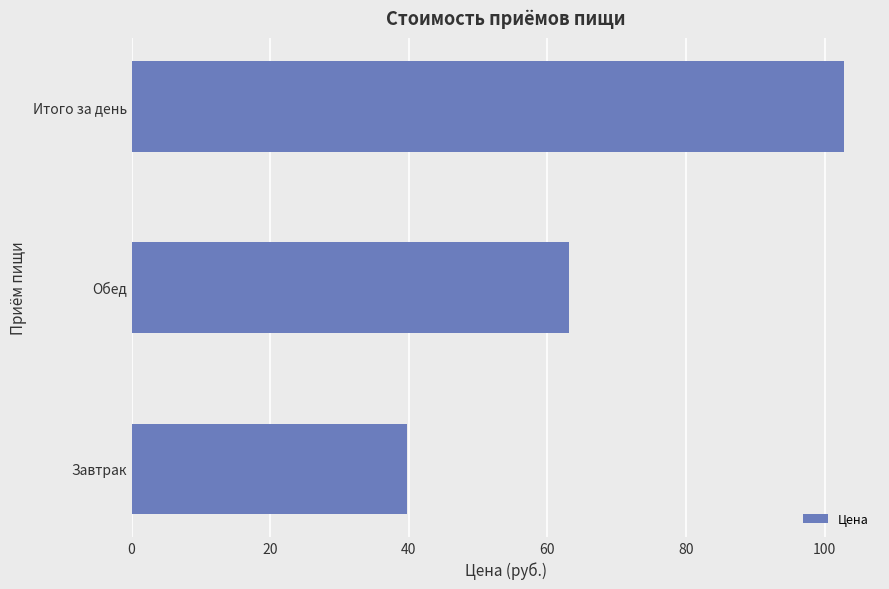

How many data points are less than 63?

1